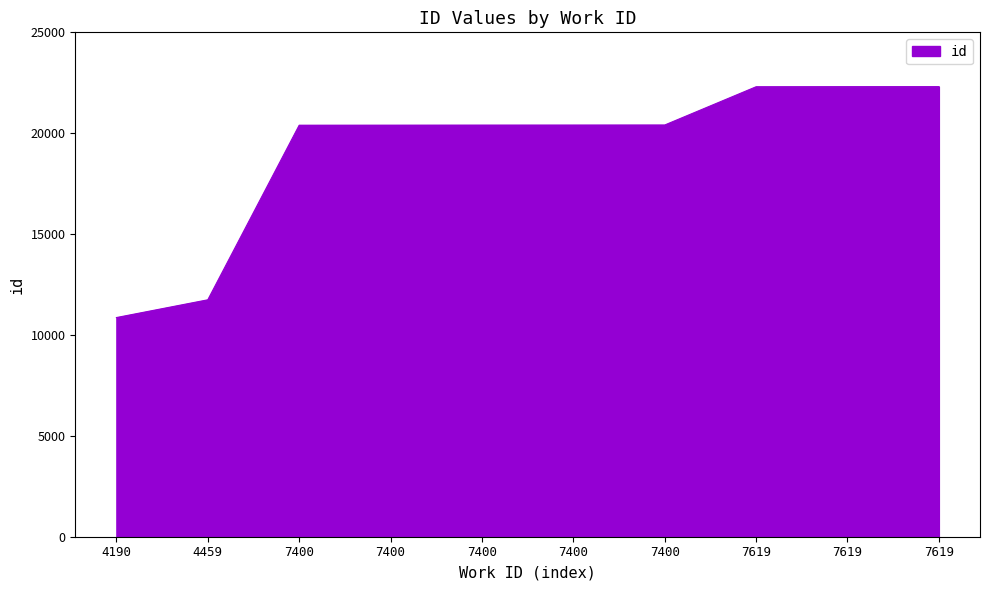

Does the chart have visible grid lines?

No